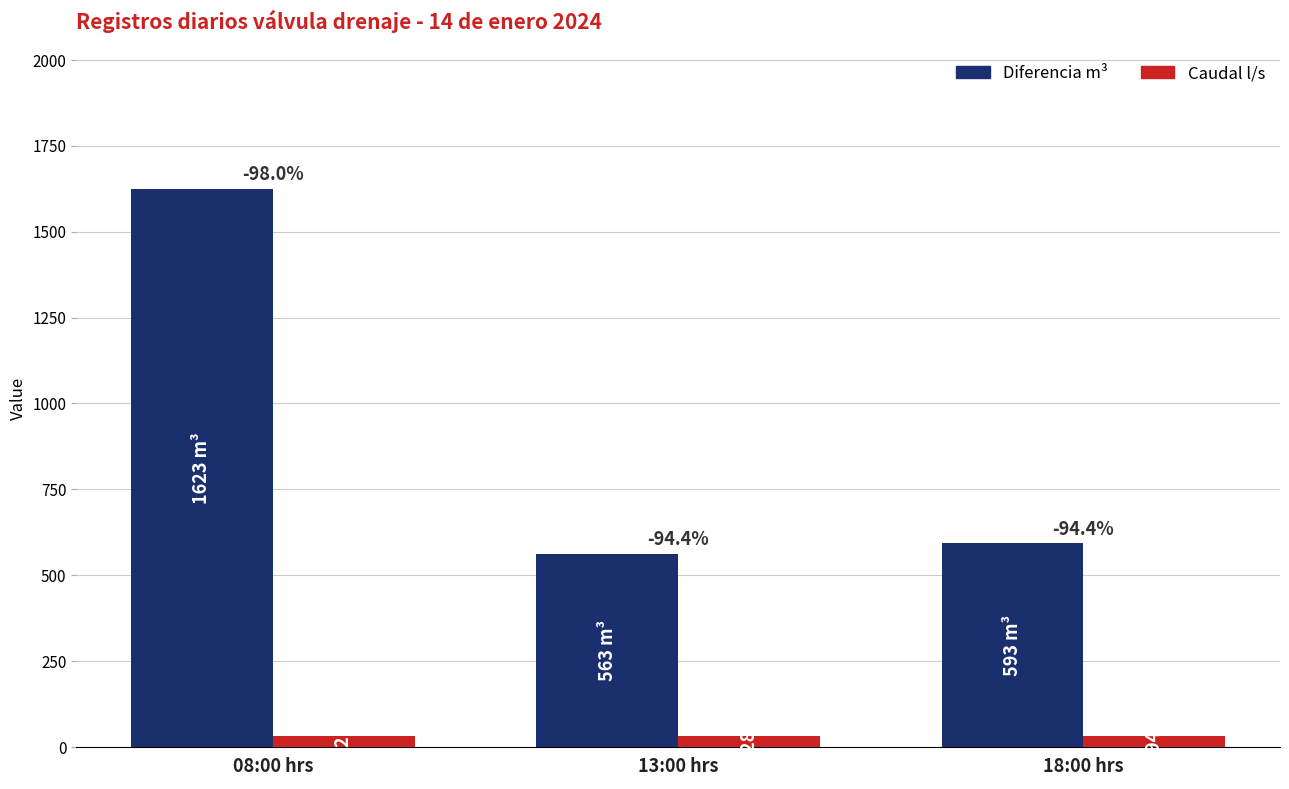

How many bars are there in total?

6